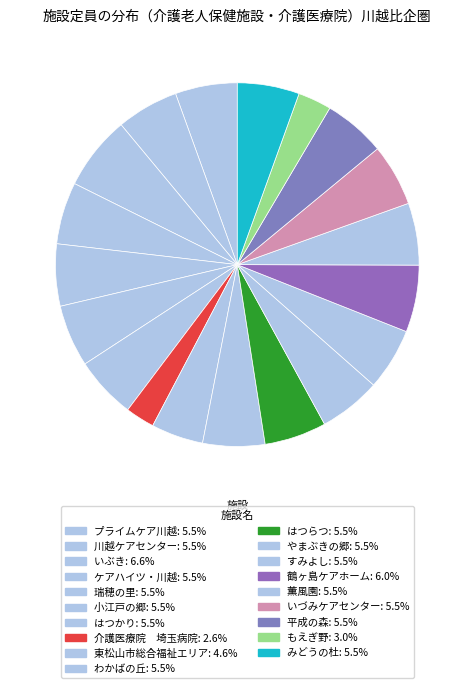

Between やまぶきの郷 and ケアハイツ・川越, which is larger?

やまぶきの郷